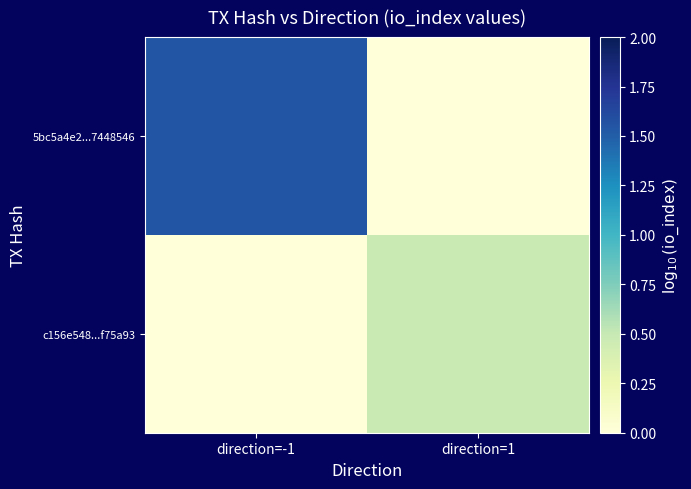

What is the total value across all series at direction=-1?

1.5